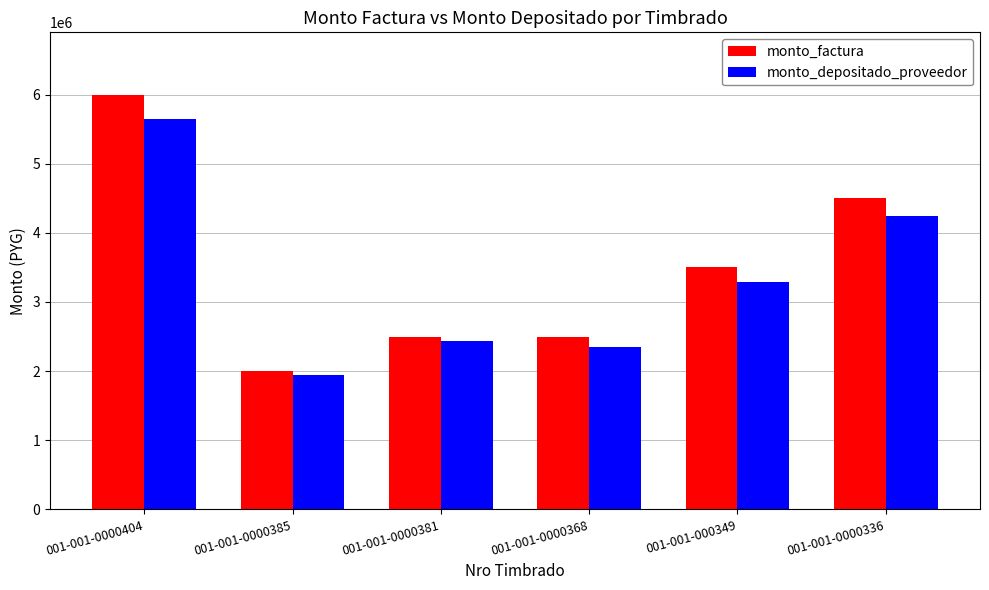

Between 001-001-000349 and 001-001-0000336, which series saw the biggest shift?

monto_factura